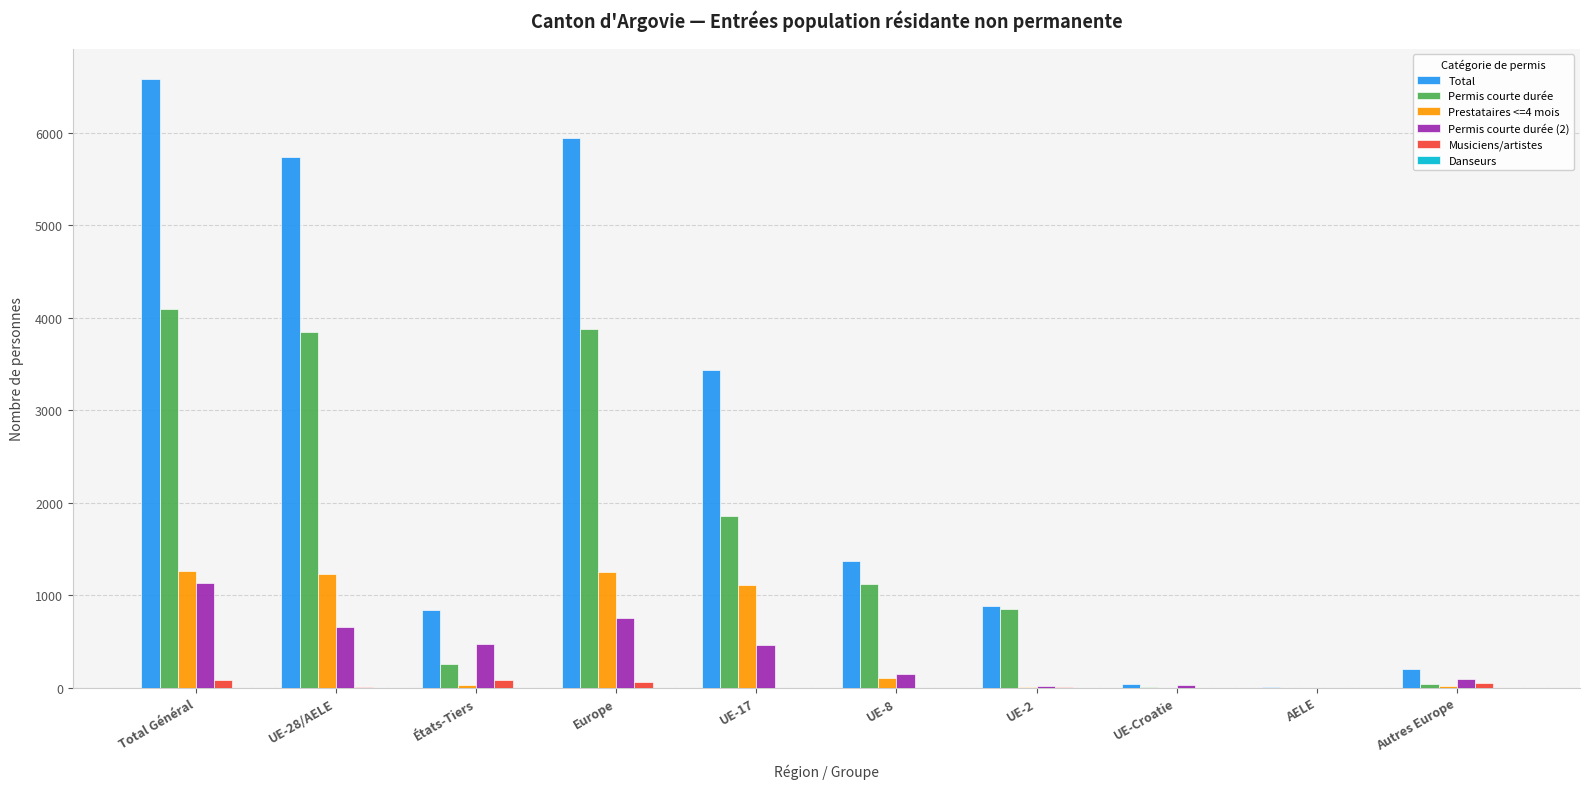

The Total series shows 5939 at Europe. True or false?

True